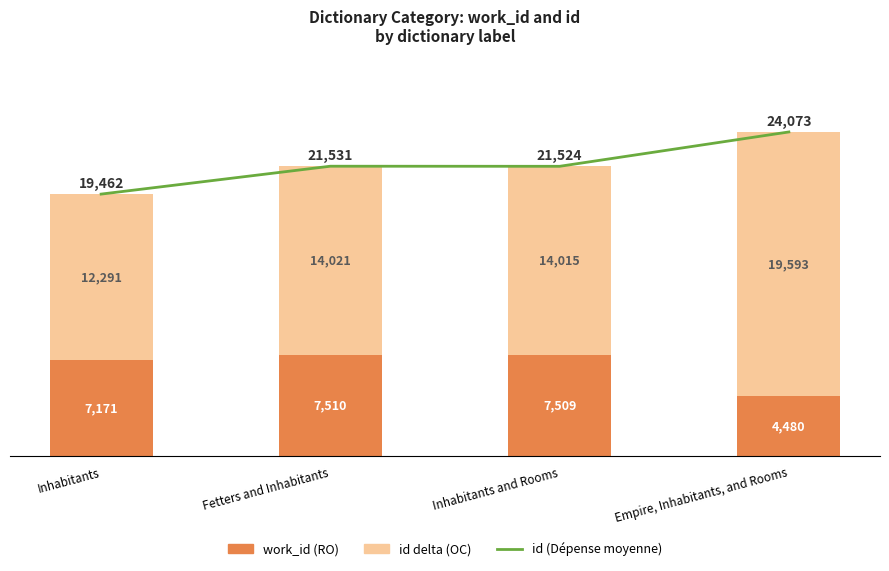

Rank the series at Inhabitants from highest to lowest value.

id (Dépense moyenne), id delta (OC), work_id (RO)